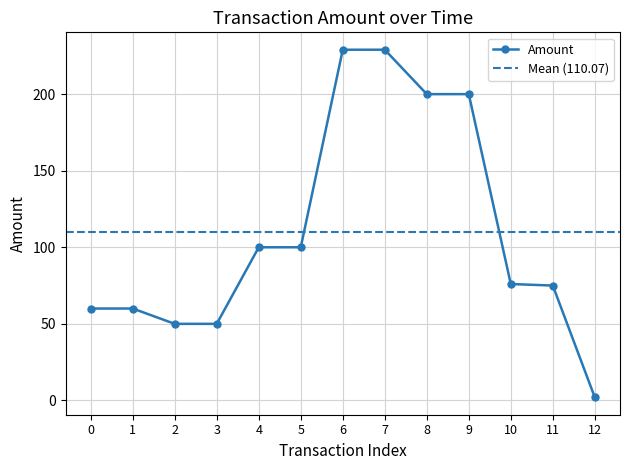

The value of Amount at 9 is 121.6. True or false?

False